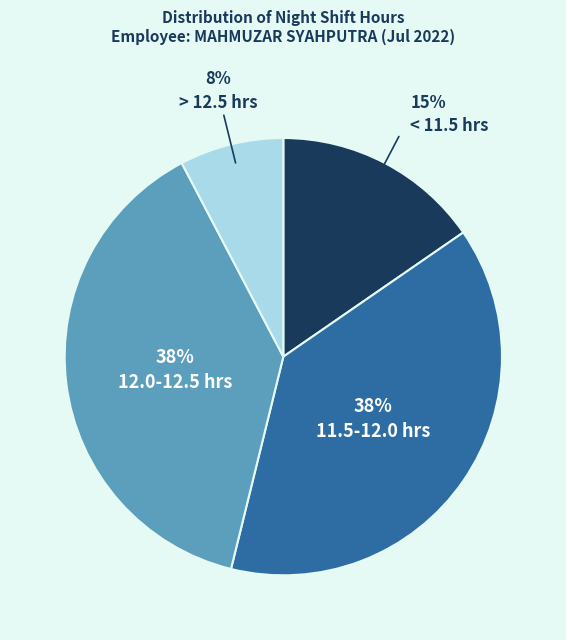

Is there any slice that represents more than half of the pie?

No